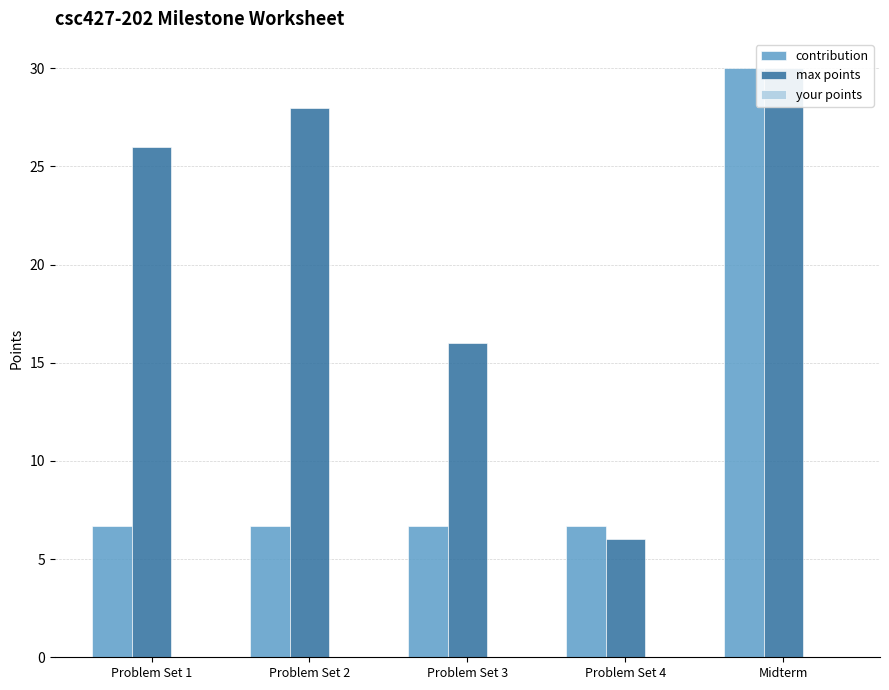

What is the spread (max minus min) of values at Problem Set 2?

28.0